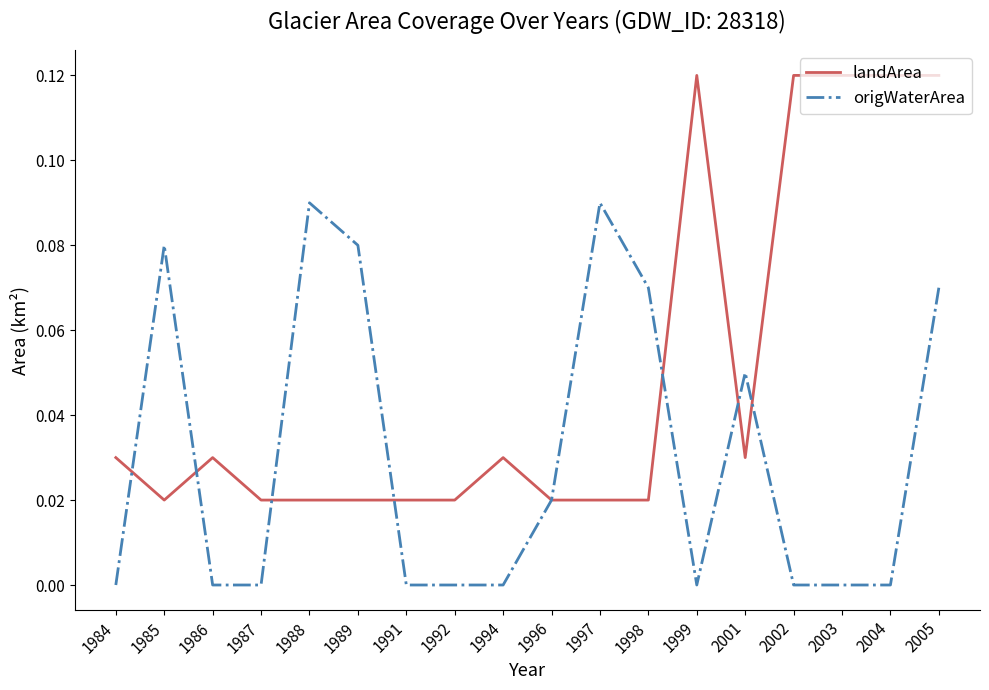

Which series has the largest range (max minus min)?

landArea